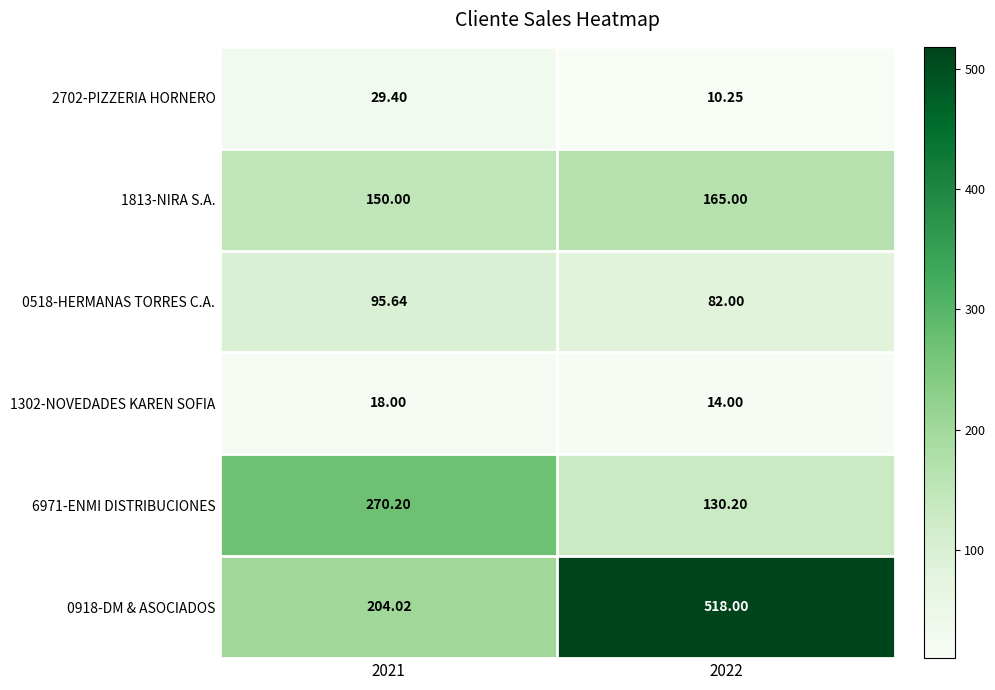

Rank the series at 2021 from highest to lowest value.

6971-ENMI DISTRIBUCIONES, 0918-DM & ASOCIADOS, 1813-NIRA S.A., 0518-HERMANAS TORRES C.A., 2702-PIZZERIA HORNERO, 1302-NOVEDADES KAREN SOFIA